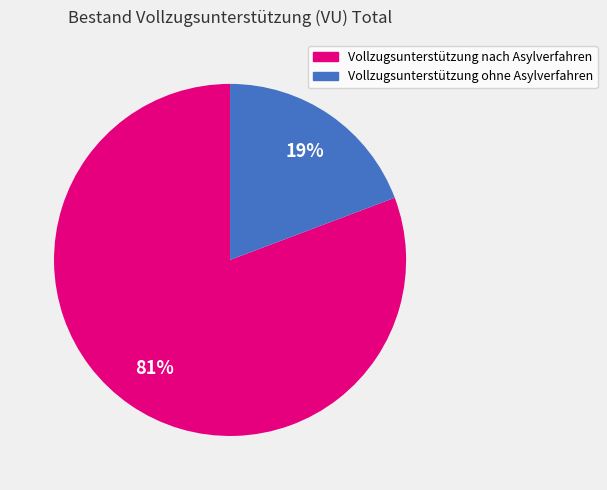

Is the sum of Vollzugsunterstützung nach Asylverfahren and Vollzugsunterstützung ohne Asylverfahren greater than half?

Yes